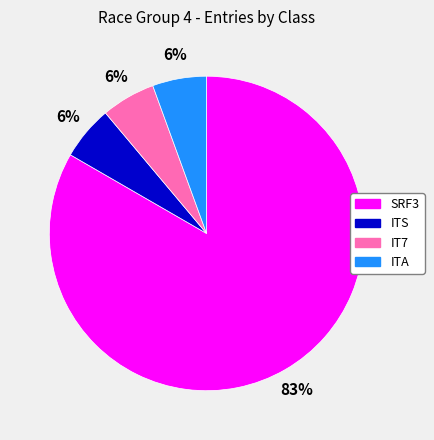

To the nearest percent, what percentage of the pie is IT7?

6%